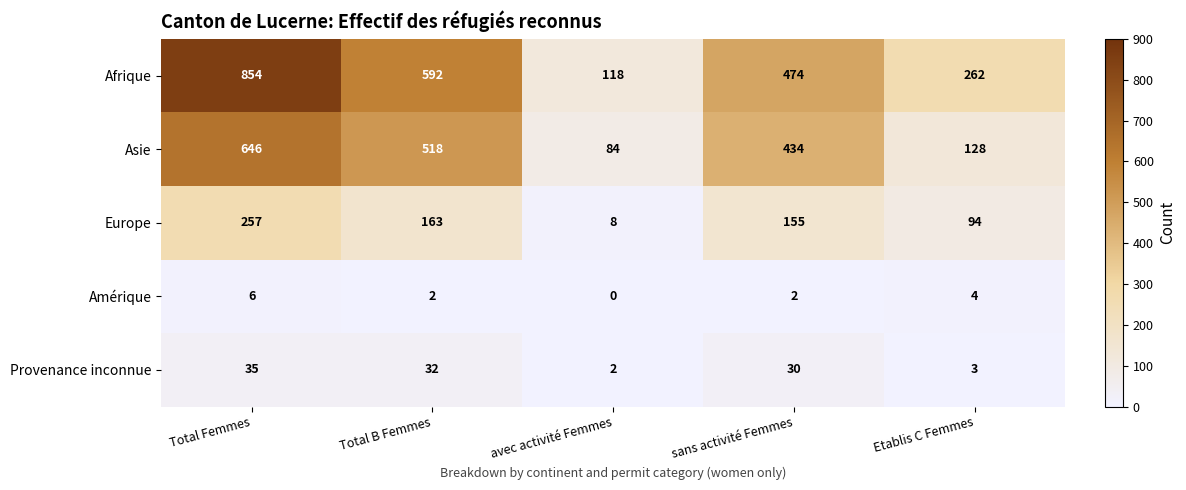

What is the difference between the maximum and second lowest values in the Provenance inconnue series?

32